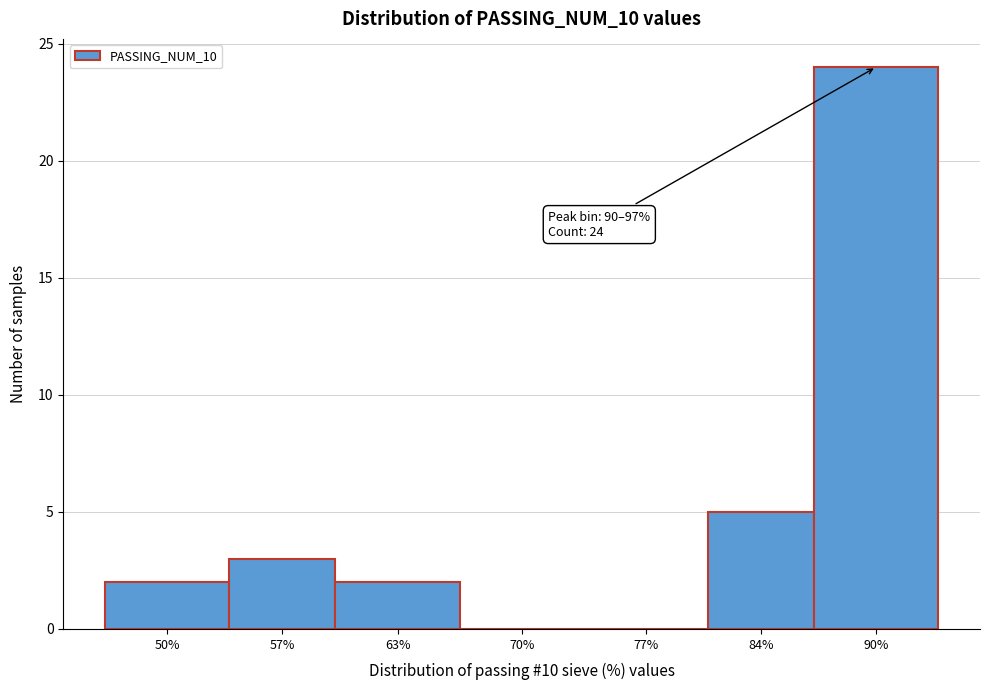

Reading left to right, transcribe all the data shown in this chart.

50%=2	57%=3	63%=2	70%=0	77%=0	84%=5	90%=24